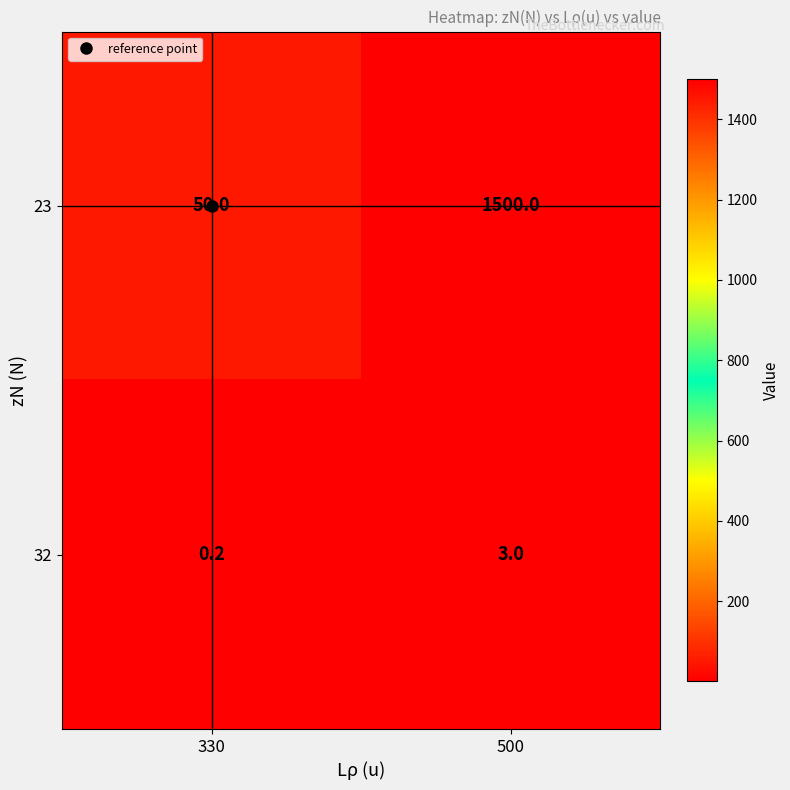

The value of 32 at 500 is 5.3. True or false?

False